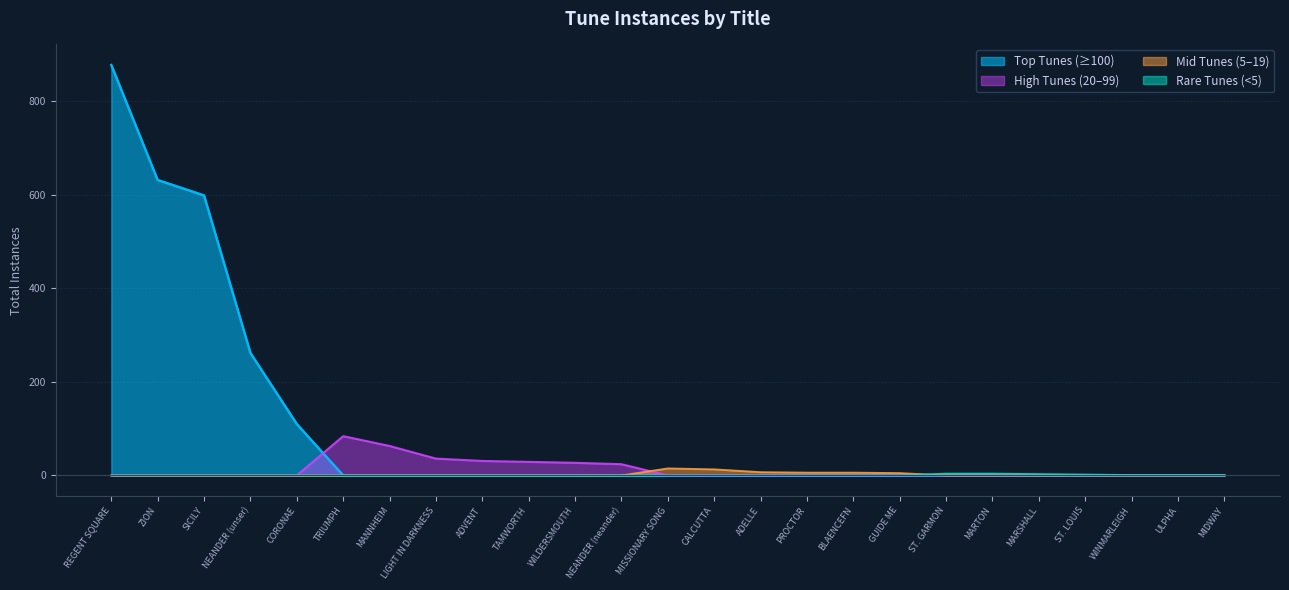

Where is the data nearest to the value 439?

SICILY